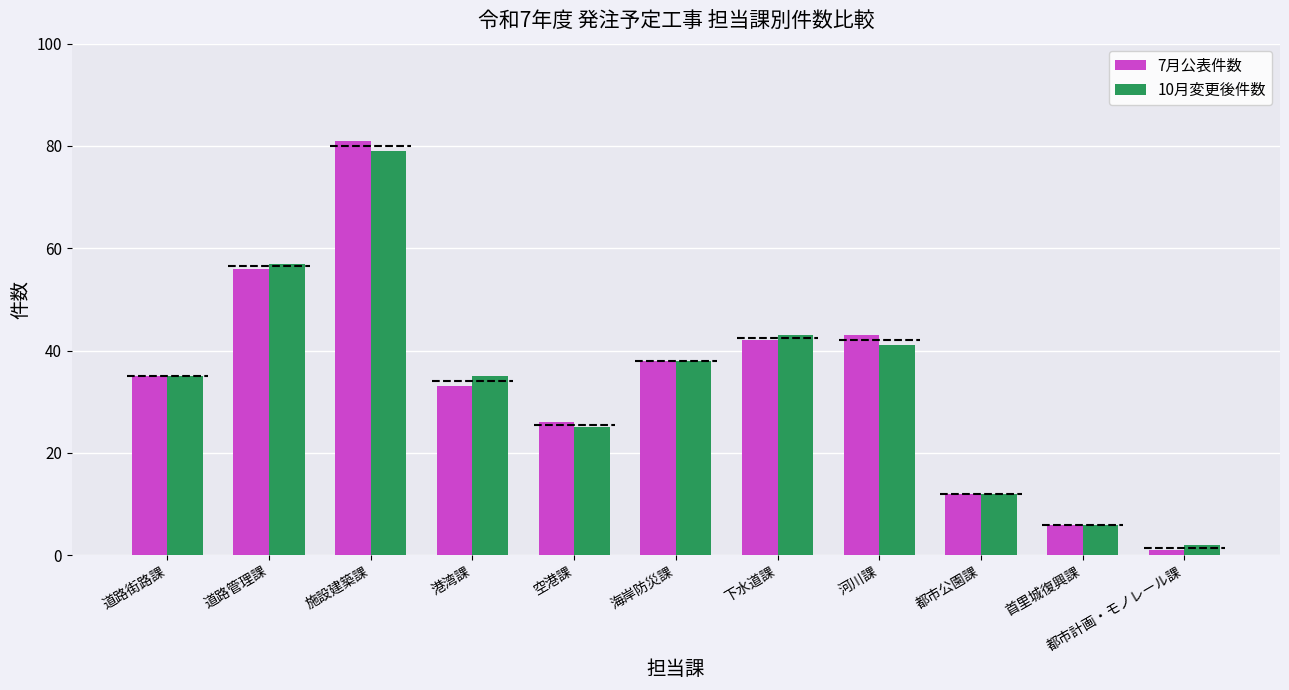

Is it true that 7月公表件数 equals 3 at 首里城復興課?

False